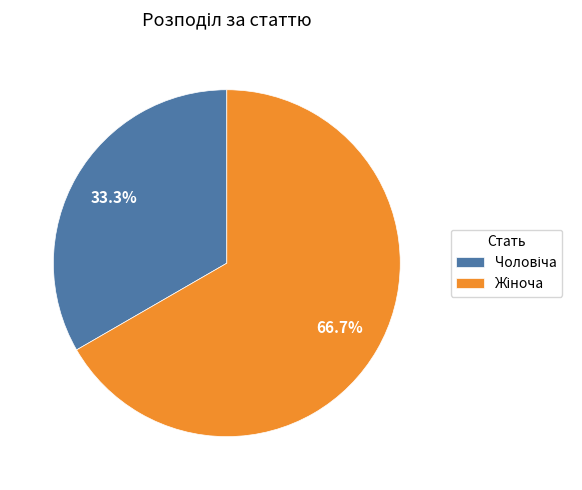

To the nearest percent, what is the average slice percentage?

50%